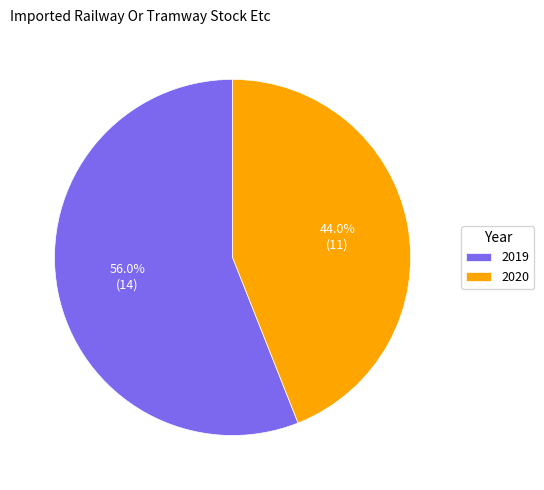

To the nearest percent, what is the combined percentage of 2020 and 2019?

100%